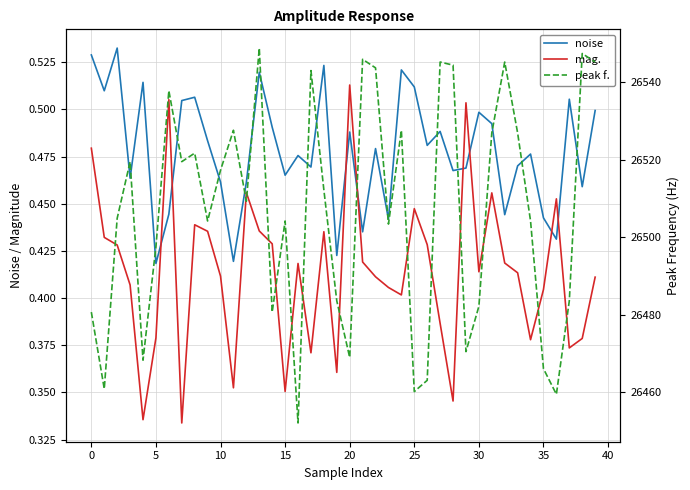

At how many categories does at least one series exceed 17252?

40